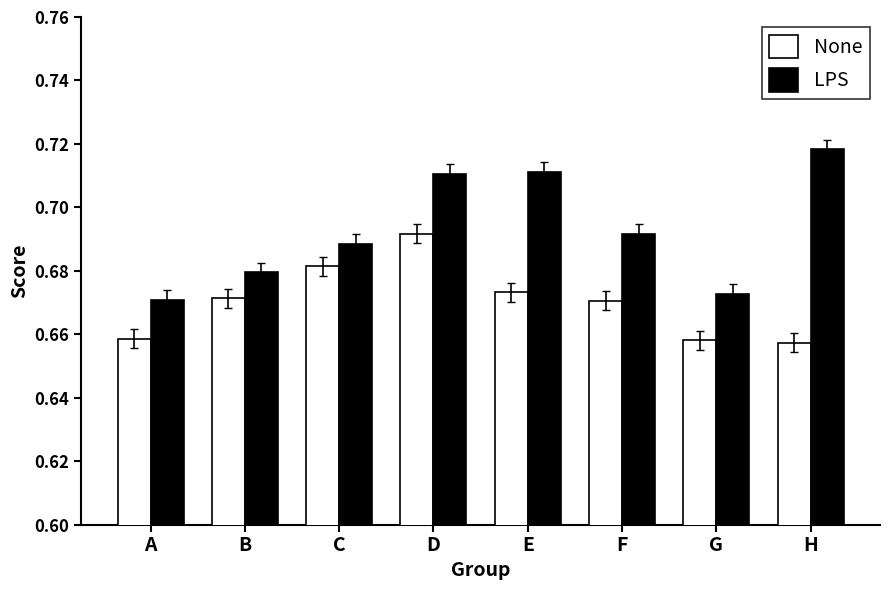

How many None values are between 0 and 1?

8